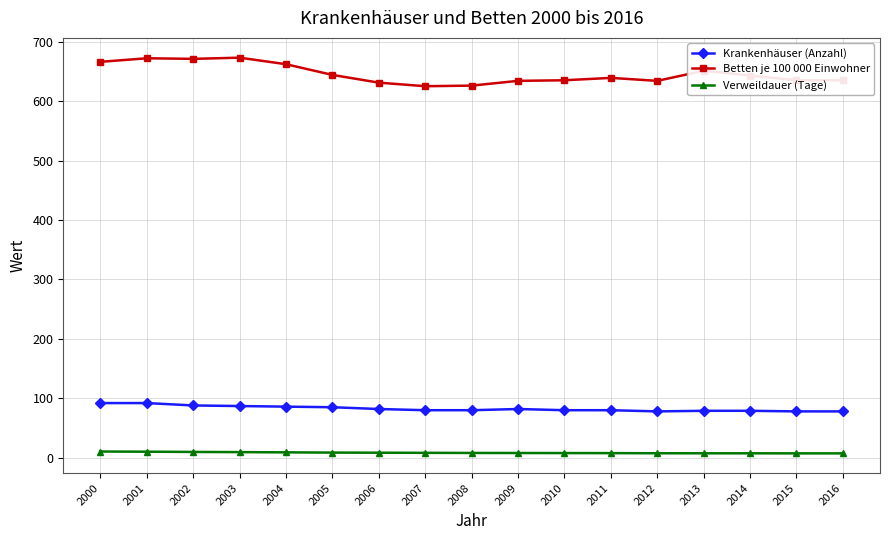

What are all the series names shown in the legend?

Krankenhäuser (Anzahl), Betten je 100 000 Einwohner, Verweildauer (Tage)